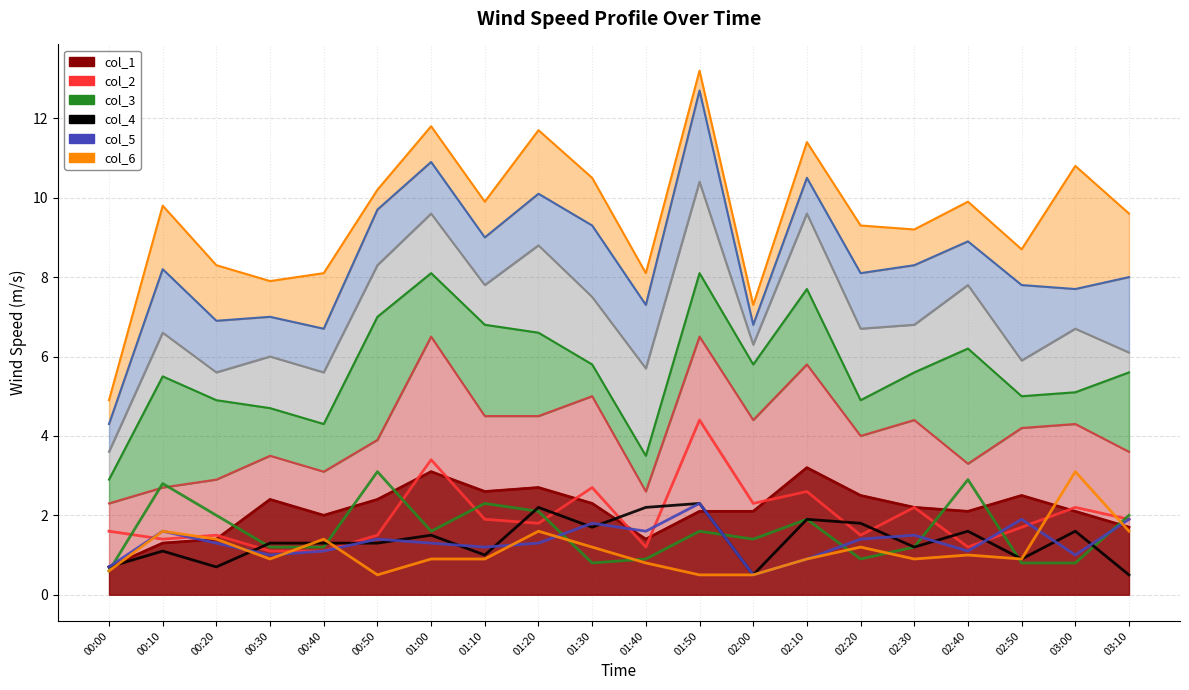

Reading left to right, transcribe all the data shown in this chart.

col_1 (line): 0.7	1.3	1.4	2.4	2.0	2.4	3.1	2.6	2.7	2.3	1.4	2.1	2.1	3.2	2.5	2.2	2.1	2.5	2.1	1.7
col_2 (line): 1.6	1.4	1.5	1.1	1.1	1.5	3.4	1.9	1.8	2.7	1.2	4.4	2.3	2.6	1.5	2.2	1.2	1.7	2.2	1.9
col_3 (line): 0.6	2.8	2.0	1.2	1.2	3.1	1.6	2.3	2.1	0.8	0.9	1.6	1.4	1.9	0.9	1.2	2.9	0.8	0.8	2.0
col_4 (line): 0.7	1.1	0.7	1.3	1.3	1.3	1.5	1.0	2.2	1.7	2.2	2.3	0.5	1.9	1.8	1.2	1.6	0.9	1.6	0.5
col_5 (line): 0.7	1.6	1.3	1.0	1.1	1.4	1.3	1.2	1.3	1.8	1.6	2.3	0.5	0.9	1.4	1.5	1.1	1.9	1.0	1.9
col_6 (line): 0.6	1.6	1.4	0.9	1.4	0.5	0.9	0.9	1.6	1.2	0.8	0.5	0.5	0.9	1.2	0.9	1.0	0.9	3.1	1.6